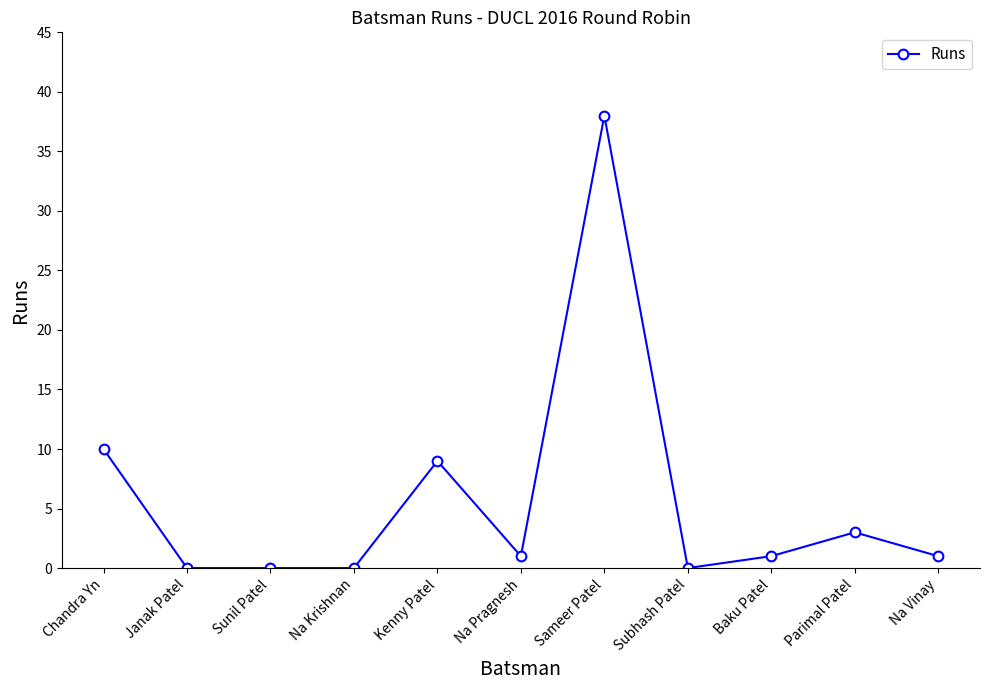

What is the average value?

6